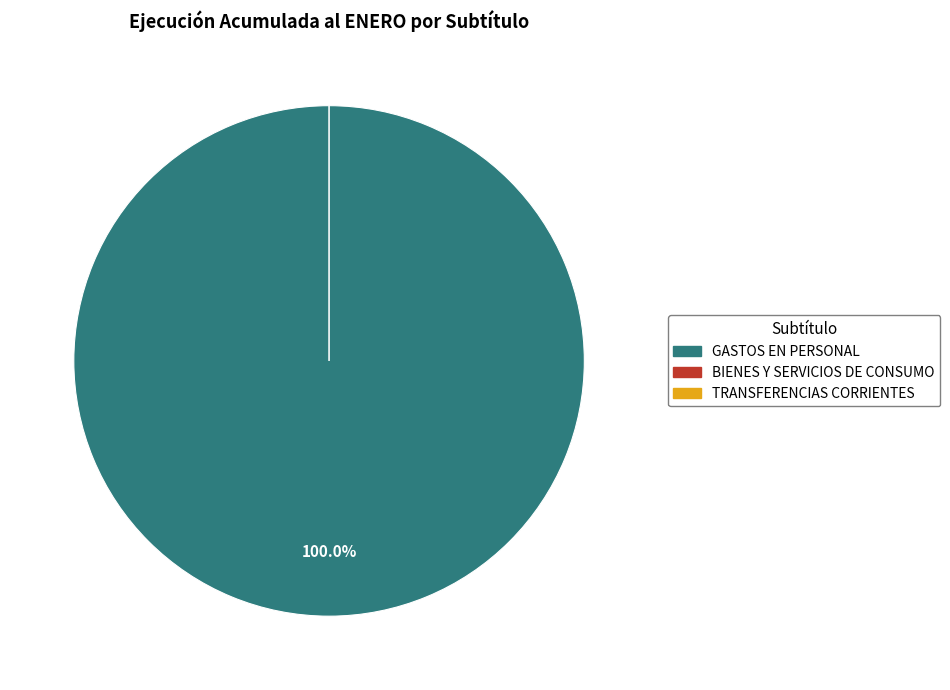

Which slice represents more than half of the pie?

GASTOS EN PERSONAL